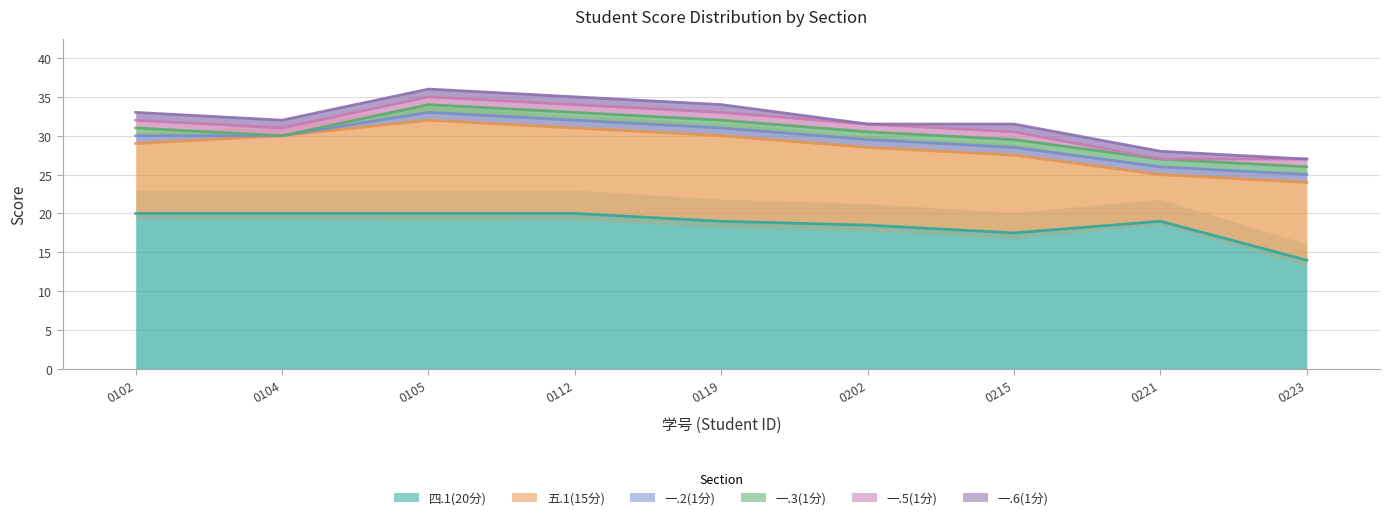

Rank the categories by 五.1(15分) value from highest to lowest.

2238170105, 2238170112, 2238170119, 2238170104, 2238170202, 2238170215, 2238170223, 2238170102, 2238170221